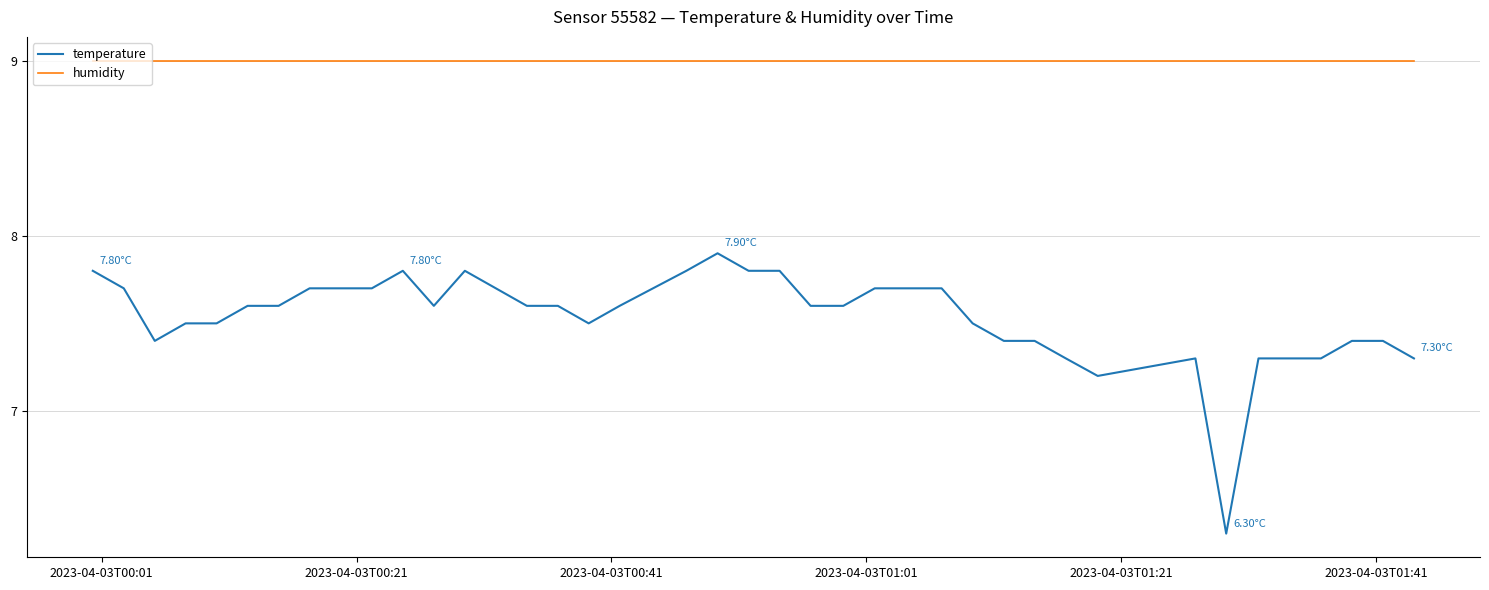

True or false: temperature and humidity intersect in this chart.

False